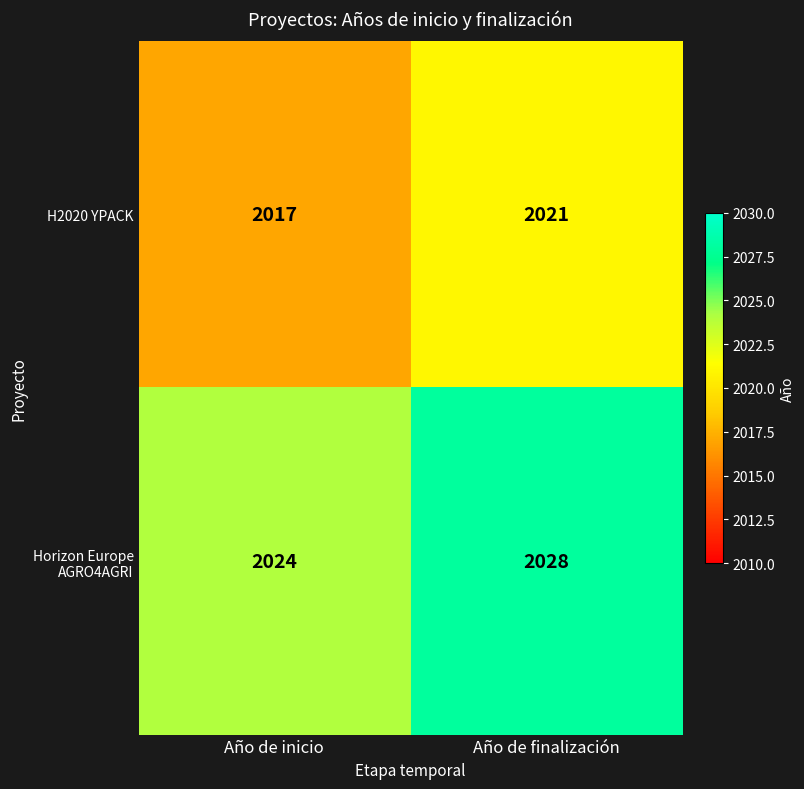

How many data points in Horizon Europe AGRO4AGRI are less than 2028?

1